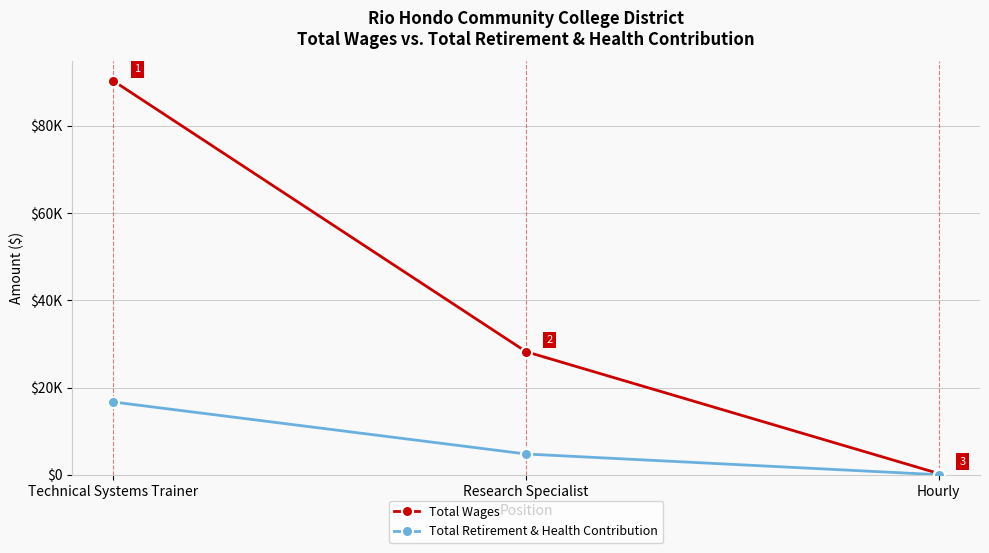

Between Technical Systems Trainer and Hourly, which series saw the biggest shift?

Total Wages